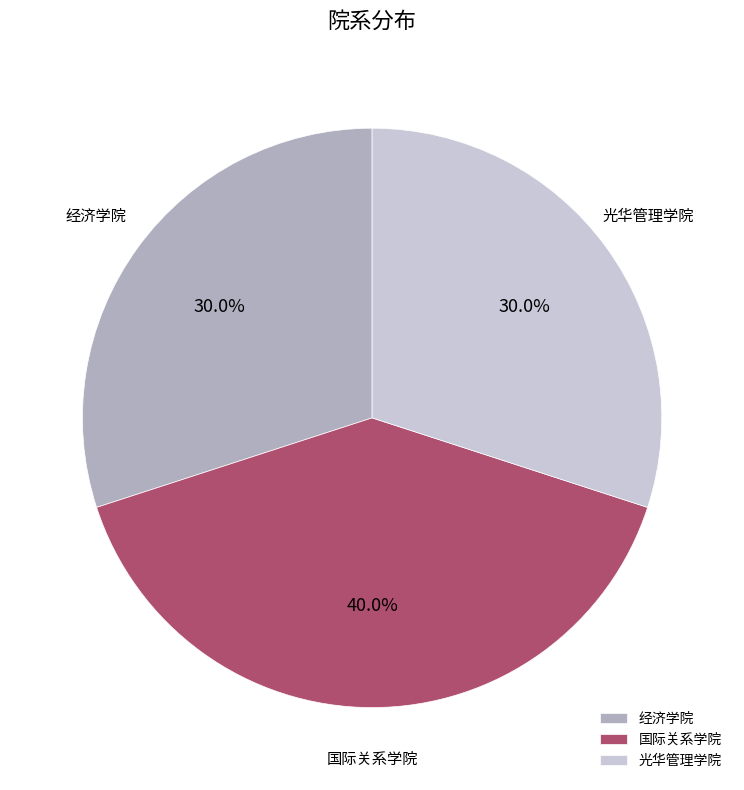

To the nearest percent, what is the difference between the 国际关系学院 and 光华管理学院 slice percentages?

10%